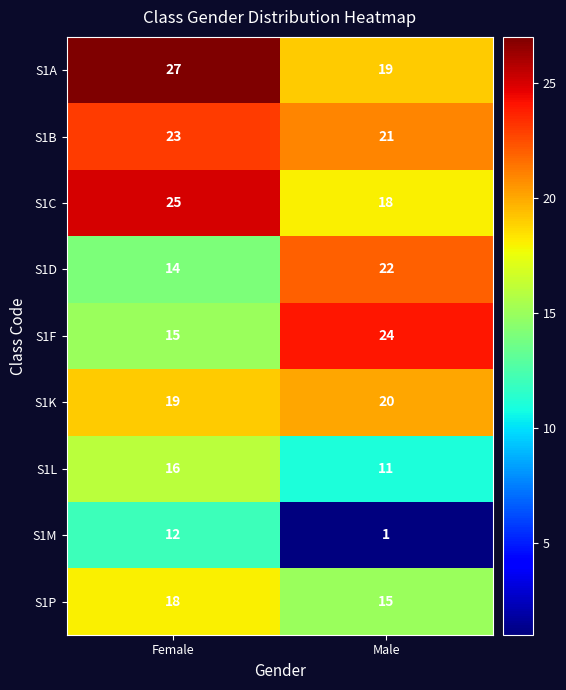

What is the sum of the S1A values at Female and Male?

46